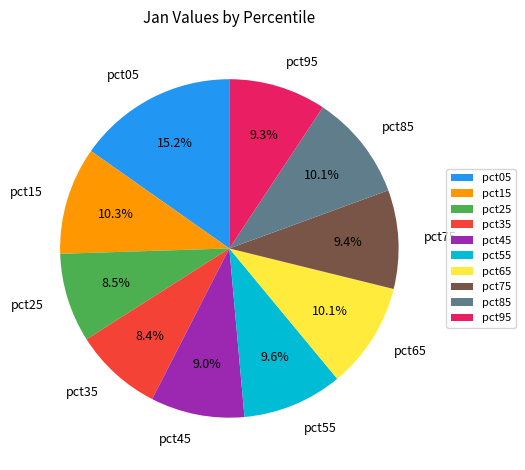

To the nearest percent, what is the difference between the largest and smallest slice percentages?

7%